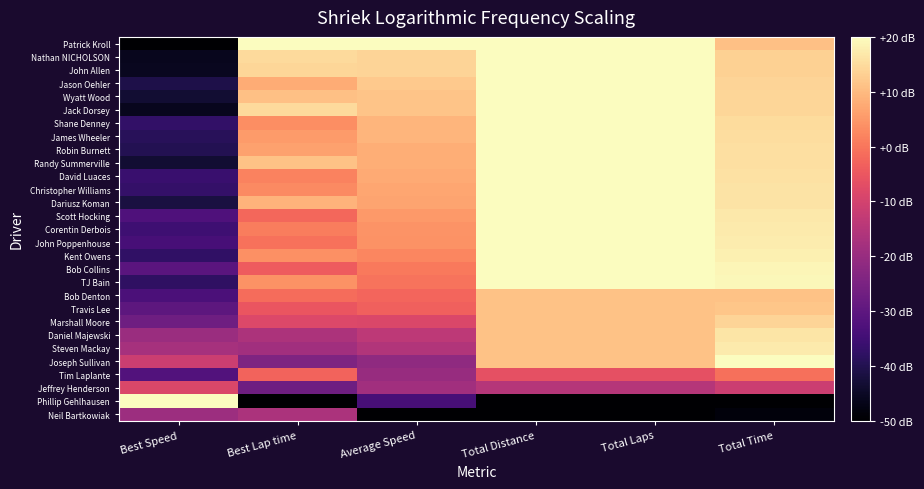

Reading left to right, transcribe all the data shown in this chart.

Patrick Kroll: Best Speed=-50.0	Best Lap time=20.0	Average Speed=20.0	Total Distance=20.0	Total Laps=20.0	Total Time=10.9
Nathan NICHOLSON: Best Speed=-46.2	Best Lap time=14.7	Average Speed=13.9	Total Distance=20.0	Total Laps=20.0	Total Time=13.2
John Allen: Best Speed=-45.6	Best Lap time=14.0	Average Speed=13.7	Total Distance=20.0	Total Laps=20.0	Total Time=13.2
Jason Oehler: Best Speed=-40.9	Best Lap time=7.8	Average Speed=12.1	Total Distance=20.0	Total Laps=20.0	Total Time=13.9
Wyatt Wood: Best Speed=-43.2	Best Lap time=10.8	Average Speed=11.5	Total Distance=20.0	Total Laps=20.0	Total Time=14.1
Jack Dorsey: Best Speed=-46.0	Best Lap time=14.5	Average Speed=11.4	Total Distance=20.0	Total Laps=20.0	Total Time=14.2
Shane Denney: Best Speed=-37.4	Best Lap time=3.4	Average Speed=9.2	Total Distance=20.0	Total Laps=20.0	Total Time=15.1
James Wheeler: Best Speed=-38.9	Best Lap time=5.3	Average Speed=9.1	Total Distance=20.0	Total Laps=20.0	Total Time=15.1
Robin Burnett: Best Speed=-39.7	Best Lap time=6.3	Average Speed=8.2	Total Distance=20.0	Total Laps=20.0	Total Time=15.5
Randy Summerville: Best Speed=-43.4	Best Lap time=11.0	Average Speed=8.0	Total Distance=20.0	Total Laps=20.0	Total Time=15.6
David Luaces: Best Speed=-36.1	Best Lap time=1.9	Average Speed=7.6	Total Distance=20.0	Total Laps=20.0	Total Time=15.7
Christopher Williams: Best Speed=-36.9	Best Lap time=2.8	Average Speed=7.0	Total Distance=20.0	Total Laps=20.0	Total Time=16.0
Dariusz Koman: Best Speed=-41.7	Best Lap time=8.9	Average Speed=6.8	Total Distance=20.0	Total Laps=20.0	Total Time=16.1
Scott Hocking: Best Speed=-32.6	Best Lap time=-2.2	Average Speed=5.0	Total Distance=20.0	Total Laps=20.0	Total Time=16.8
Corentin Derbois: Best Speed=-35.4	Best Lap time=1.1	Average Speed=4.2	Total Distance=20.0	Total Laps=20.0	Total Time=17.2
John Poppenhouse: Best Speed=-33.9	Best Lap time=-0.8	Average Speed=4.0	Total Distance=20.0	Total Laps=20.0	Total Time=17.3
Kent Owens: Best Speed=-37.7	Best Lap time=3.8	Average Speed=2.2	Total Distance=20.0	Total Laps=20.0	Total Time=18.0
Bob Collins: Best Speed=-30.8	Best Lap time=-4.3	Average Speed=0.6	Total Distance=20.0	Total Laps=20.0	Total Time=18.8
TJ Bain: Best Speed=-37.8	Best Lap time=4.0	Average Speed=-0.3	Total Distance=20.0	Total Laps=20.0	Total Time=19.2
Bob Denton: Best Speed=-33.2	Best Lap time=-1.6	Average Speed=-2.5	Total Distance=11.2	Total Laps=11.2	Total Time=11.2
Travis Lee: Best Speed=-30.1	Best Lap time=-5.2	Average Speed=-3.3	Total Distance=11.2	Total Laps=11.2	Total Time=11.5
Marshall Moore: Best Speed=-27.3	Best Lap time=-8.3	Average Speed=-8.5	Total Distance=11.2	Total Laps=11.2	Total Time=13.8
Daniel Majewski: Best Speed=-19.4	Best Lap time=-16.6	Average Speed=-13.7	Total Distance=11.2	Total Laps=11.2	Total Time=16.2
Steven Mackay: Best Speed=-17.5	Best Lap time=-18.5	Average Speed=-15.7	Total Distance=11.2	Total Laps=11.2	Total Time=17.1
Joseph Sullivan: Best Speed=-11.2	Best Lap time=-24.5	Average Speed=-21.4	Total Distance=11.2	Total Laps=11.2	Total Time=20.0
Tim Laplante: Best Speed=-32.1	Best Lap time=-2.9	Average Speed=-20.0	Total Distance=-6.3	Total Laps=-6.3	Total Time=-0.8
Jeffrey Henderson: Best Speed=-8.5	Best Lap time=-27.1	Average Speed=-18.6	Total Distance=-15.0	Total Laps=-15.0	Total Time=-11.3
Phillip Gehlhausen: Best Speed=20.0	Best Lap time=-50.0	Average Speed=-34.0	Total Distance=-50.0	Total Laps=-50.0	Total Time=-50.0
Neil Bartkowiak: Best Speed=-19.3	Best Lap time=-16.7	Average Speed=-50.0	Total Distance=-50.0	Total Laps=-50.0	Total Time=-48.6